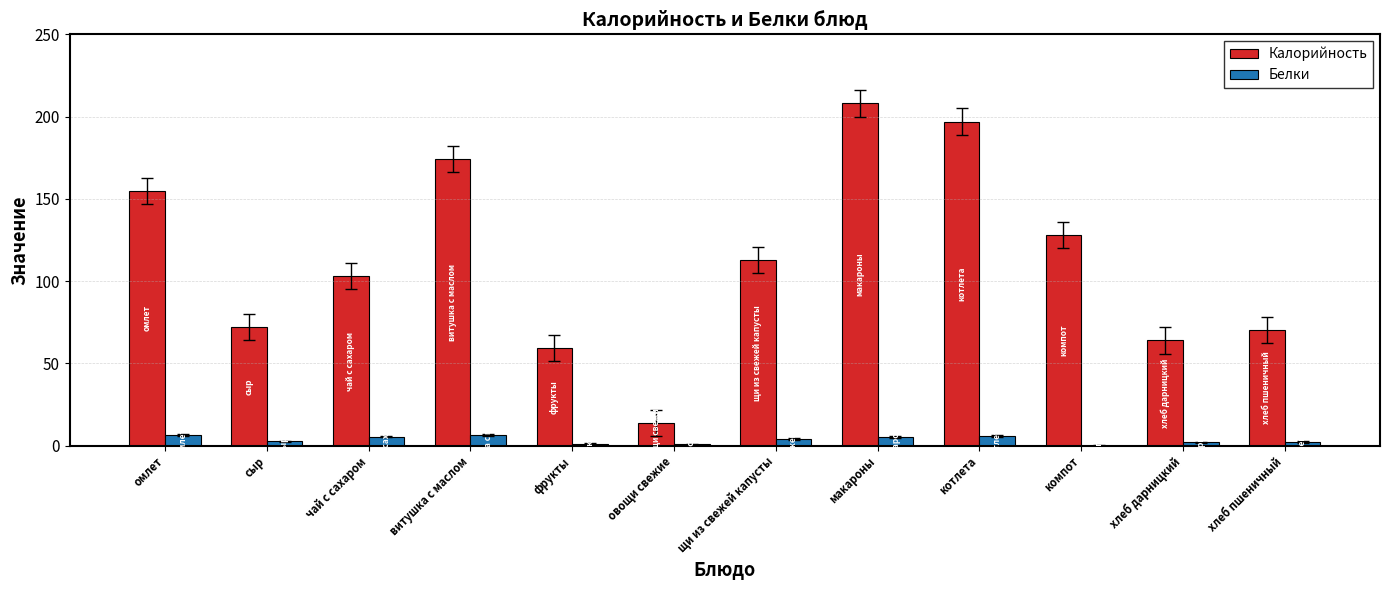

Is the value of Белки at щи из свежей капусты greater than the value of Калорийность at котлета?

No